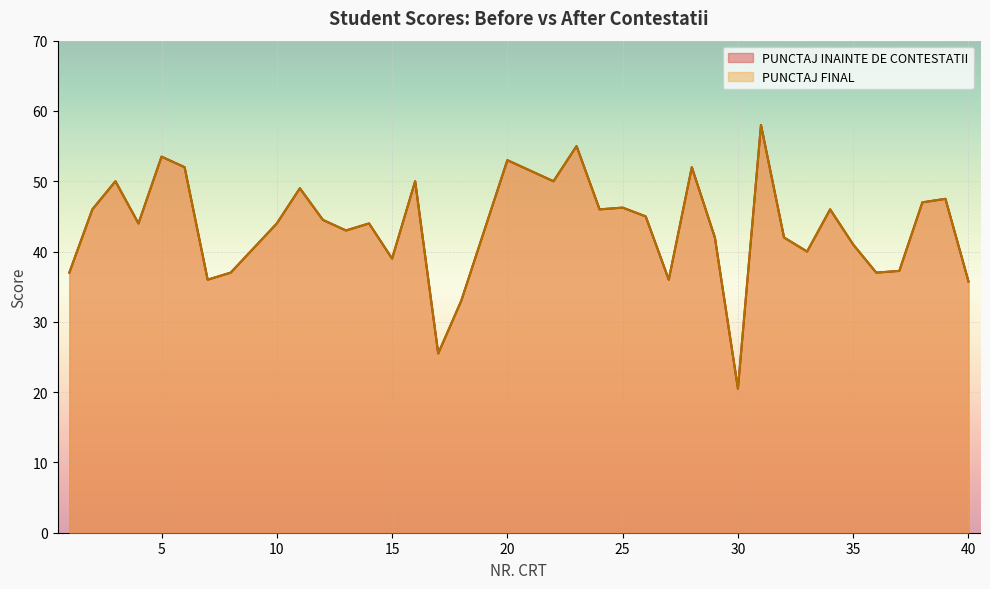

Where is the first local minimum for PUNCTAJ FINAL?

4